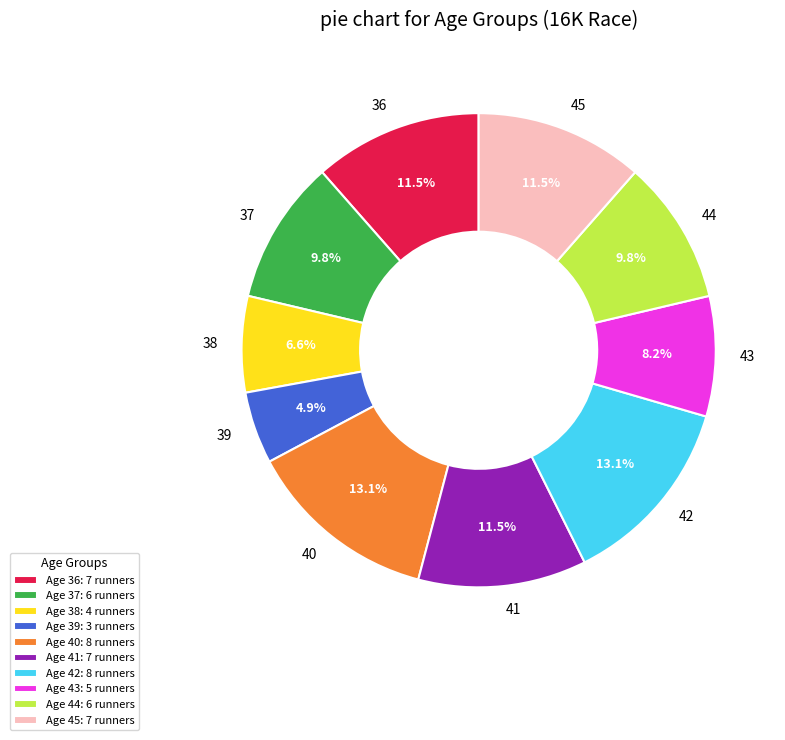

What percentage do 42 and 36 together represent?

24.6%